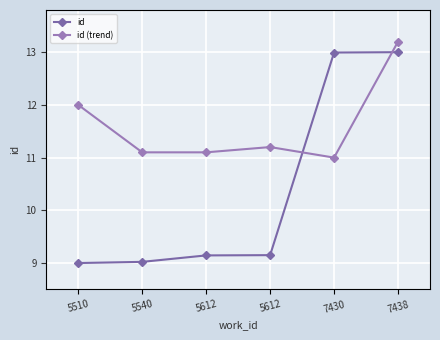

Which series has the largest total across all categories?

id (trend)